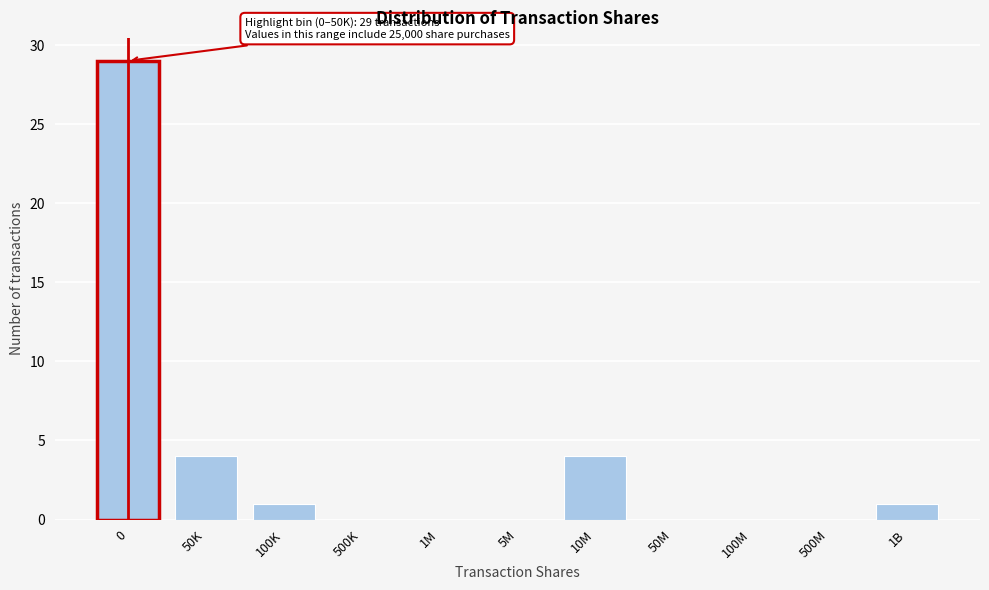

Reading left to right, list all the values displayed in this chart.

0=29	50K=4	100K=1	500K=0	1M=0	5M=0	10M=4	50M=0	100M=0	500M=0	1B=1